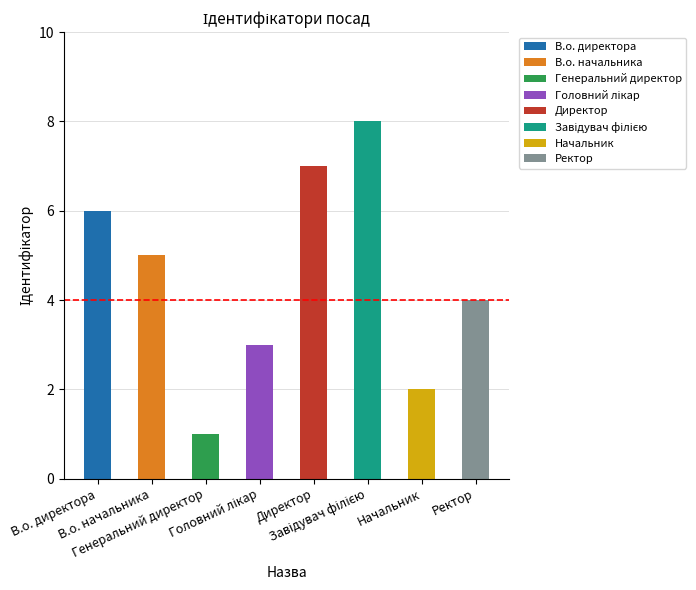

Does the chart contain any negative values?

No